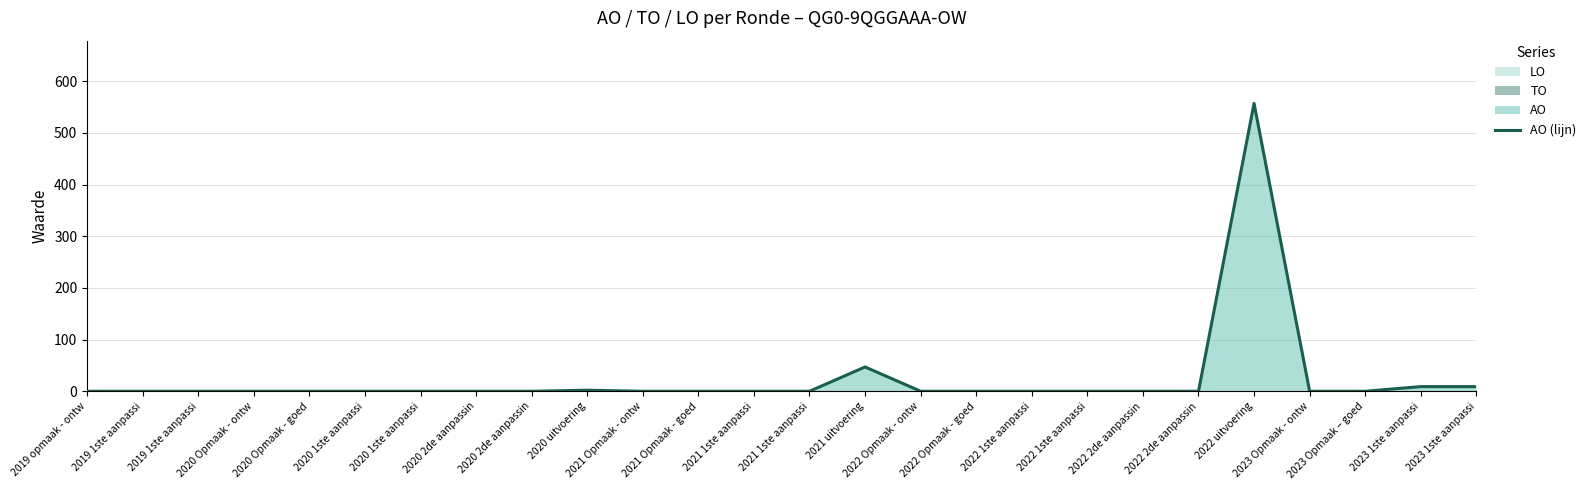

What is the sum of all values?

624